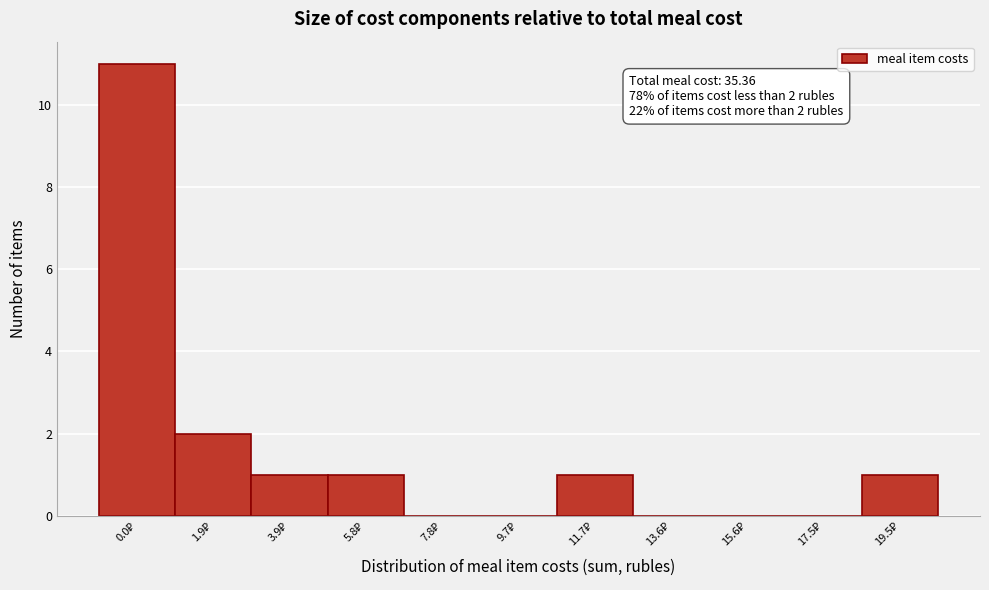

What is the greatest value displayed?

11